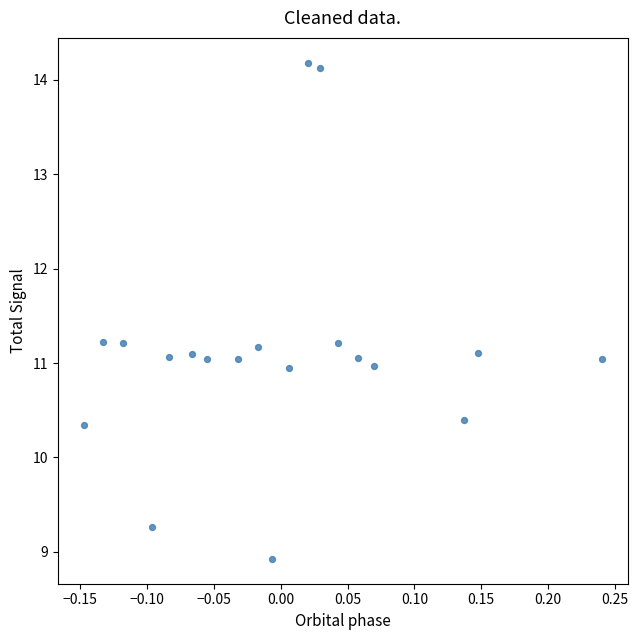

What is the range of X values (max minus min)?

0.4